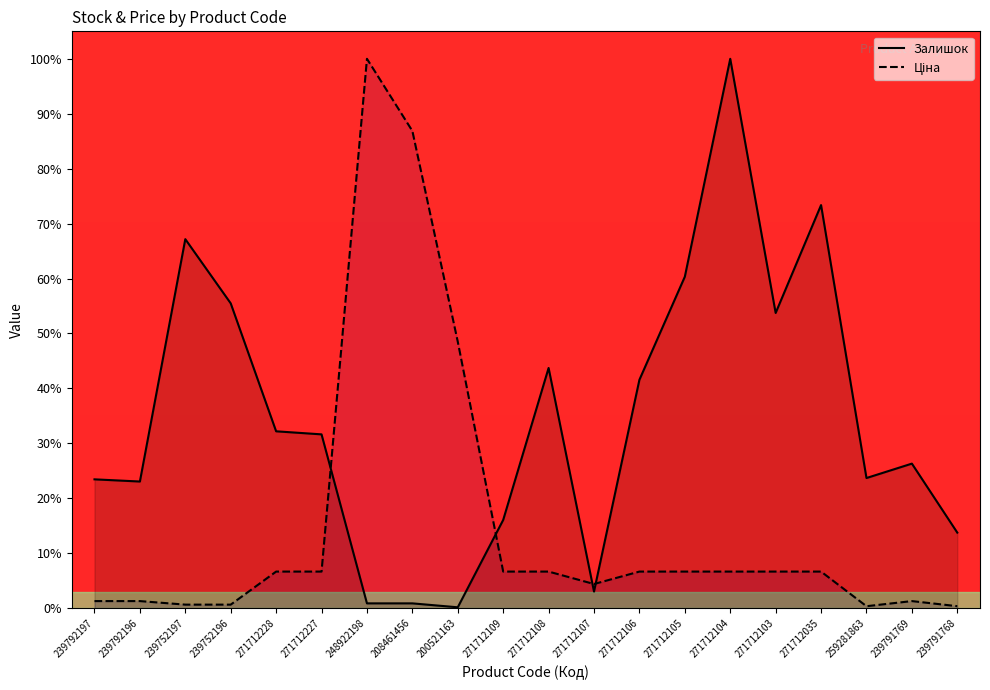

Which series changed the most between 239752196 and 271712227?

Залишок